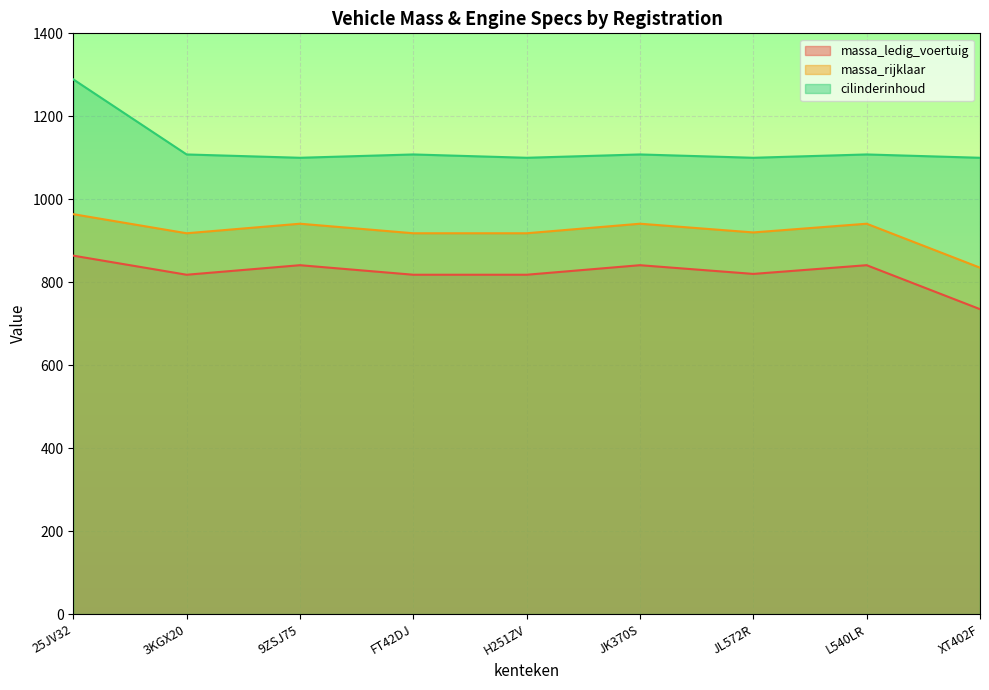

Which series has the largest total across all categories?

cilinderinhoud